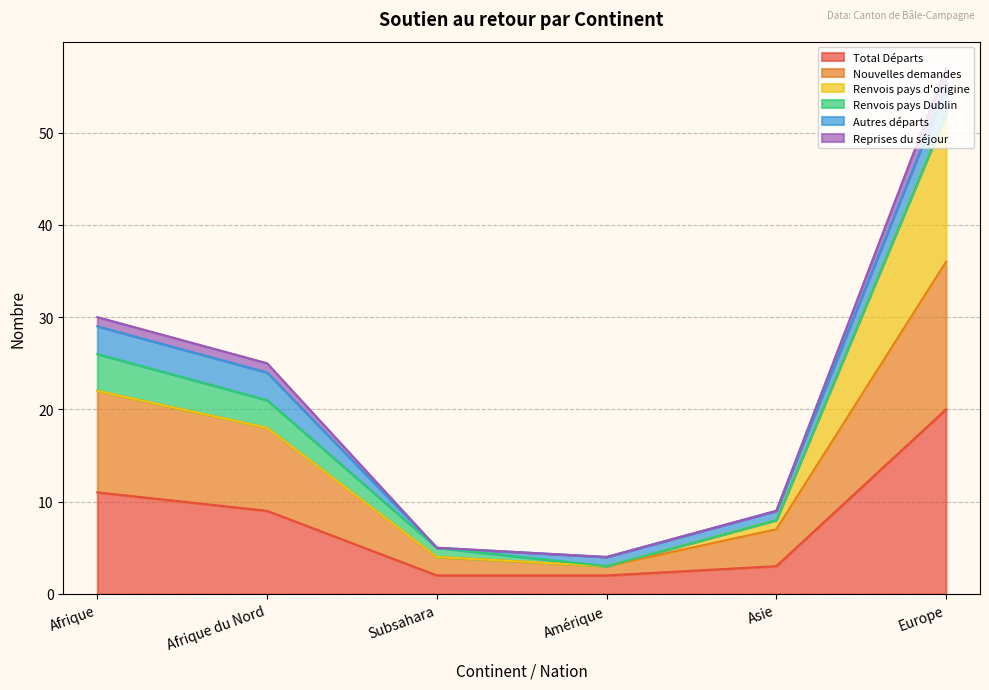

What is the difference between the second highest and minimum values in the Nouvelles demandes series?

19